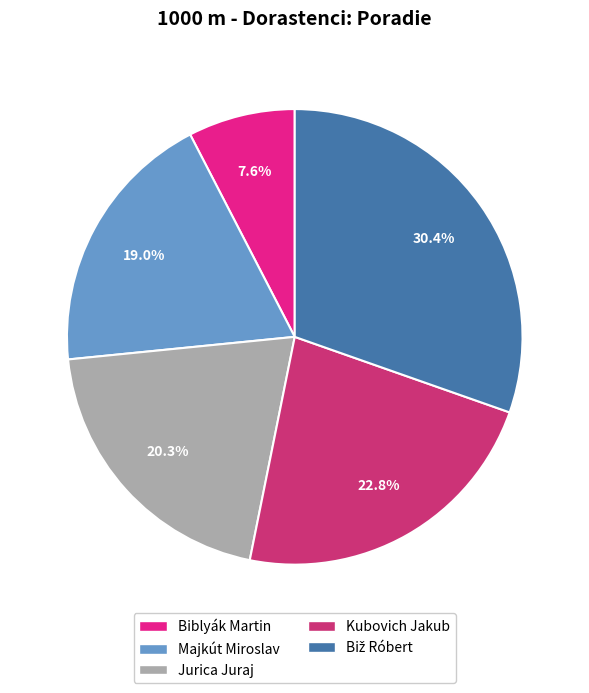

Does Biblyák Martin account for over 50% of the chart?

No